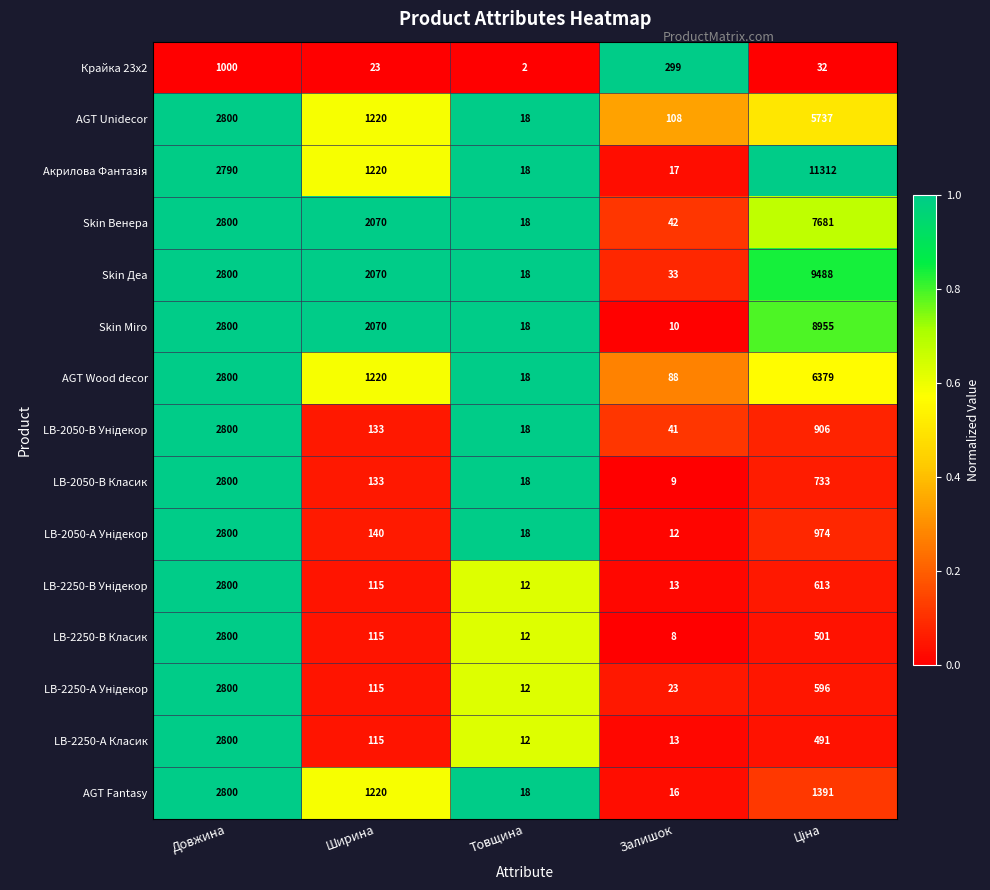

What is the greatest value displayed?

11312